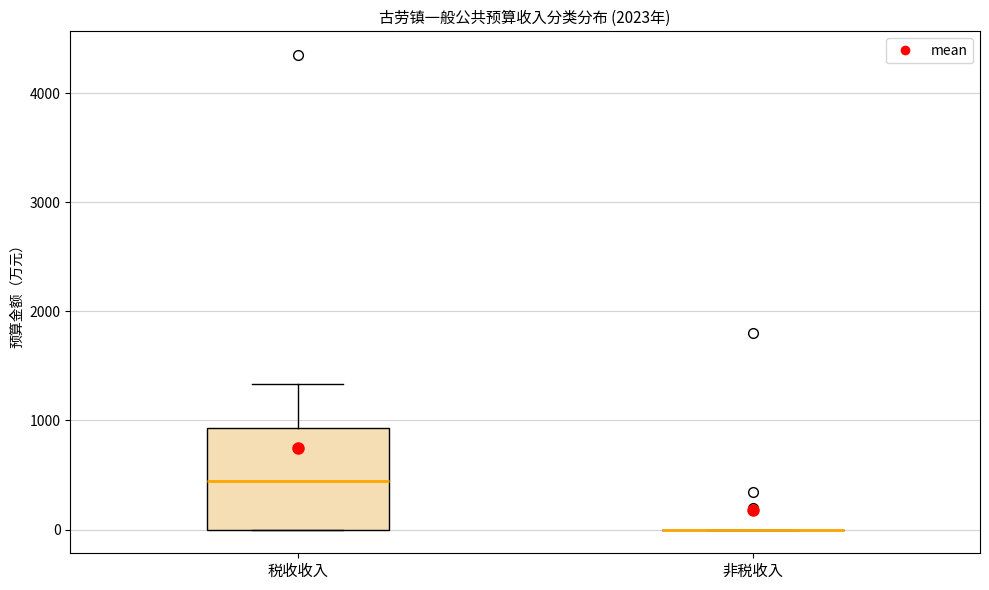

Reading left to right, transcribe this box plot: for each box, give where its median line is, the range the box spans, and where its two whiskers end, as read against the y-axis. The values are not printed on the chart, so give them approximately, as read against the axis.

税收收入: median 400, box 0 to 900, whiskers 0 to 1300
非税收入: box collapsed to a line at 0, whiskers 0 to 0